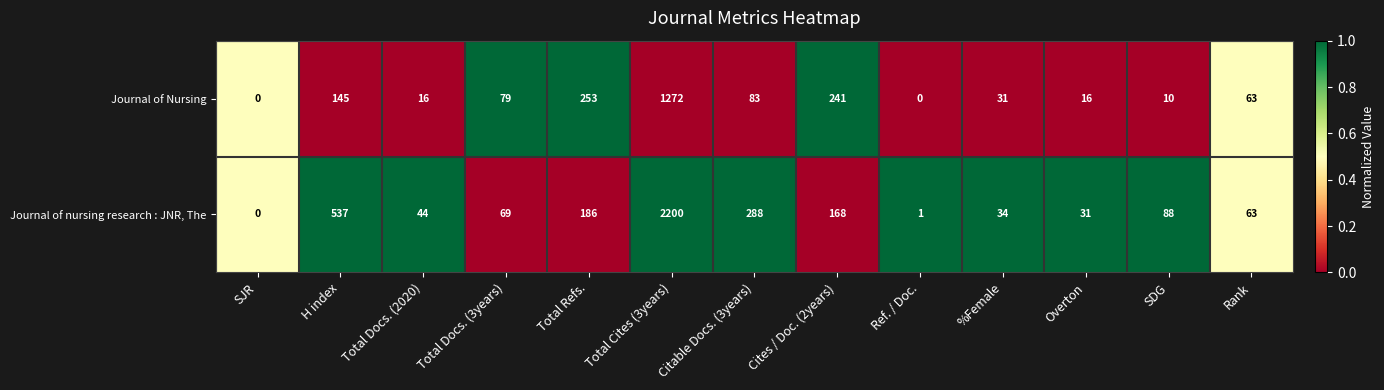

What is the sum of the Journal of Nursing values at SDG and Total Docs. (3years)?

89